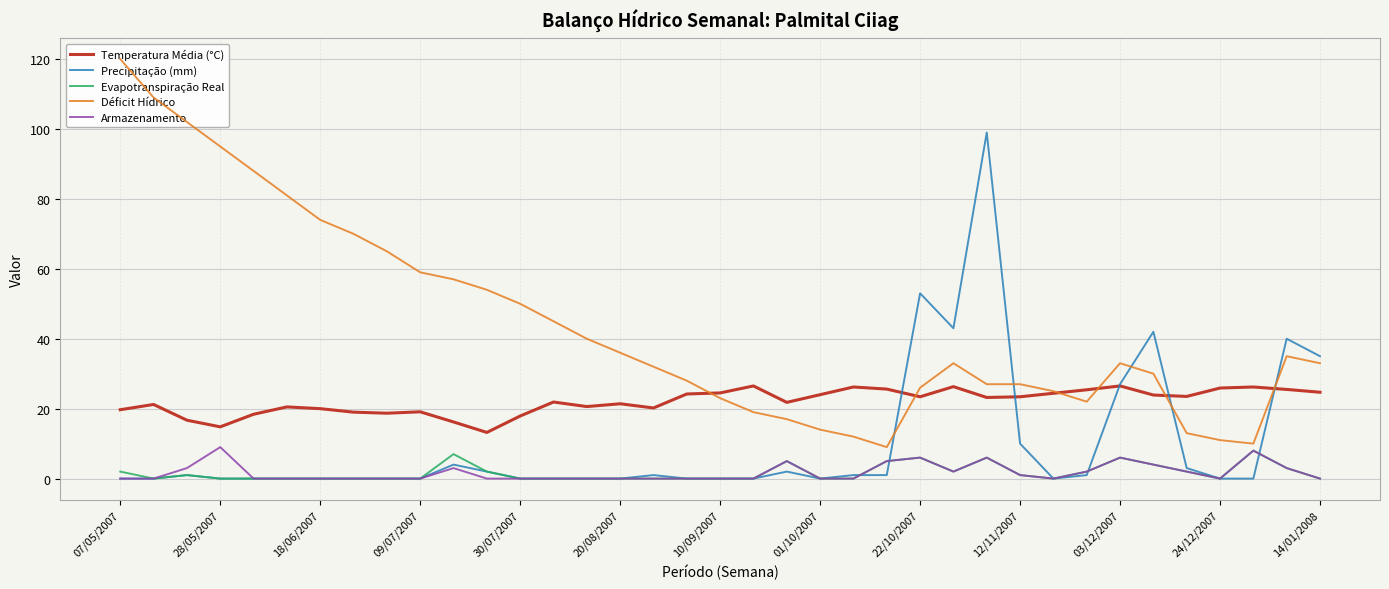

At how many categories does at least one series exceed 112?

1